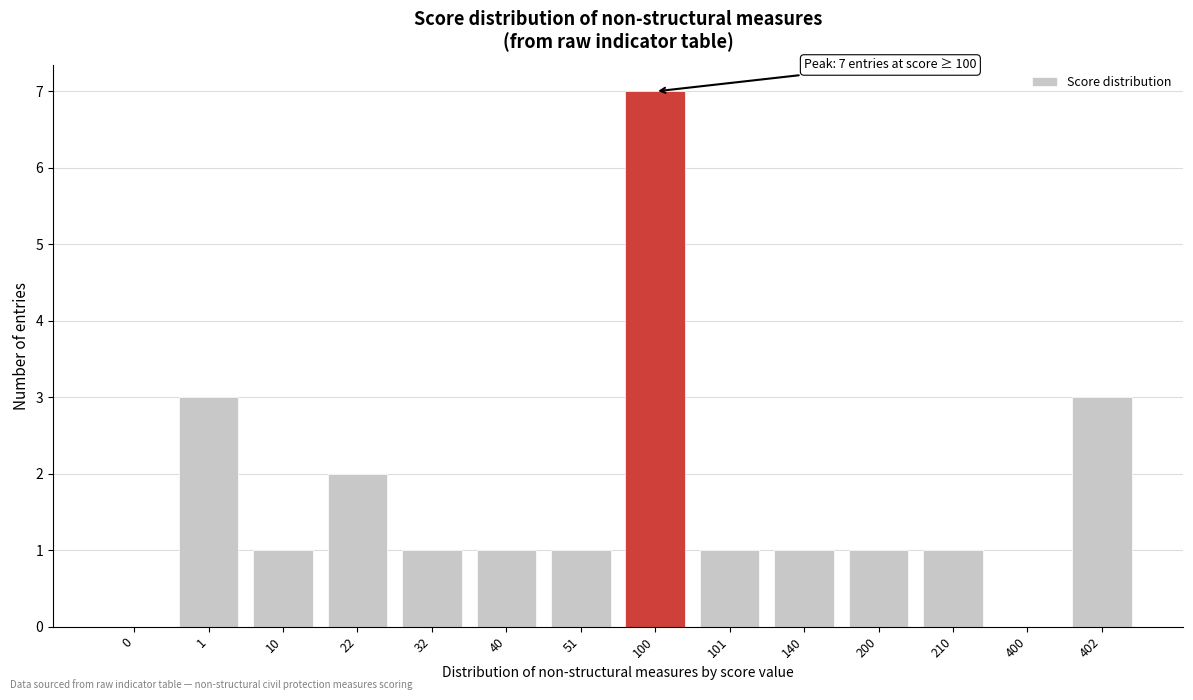

Reading left to right, transcribe all the data shown in this chart.

0=0	1=3	10=1	22=2	32=1	40=1	51=1	100=7	101=1	140=1	200=1	210=1	400=0	402=3